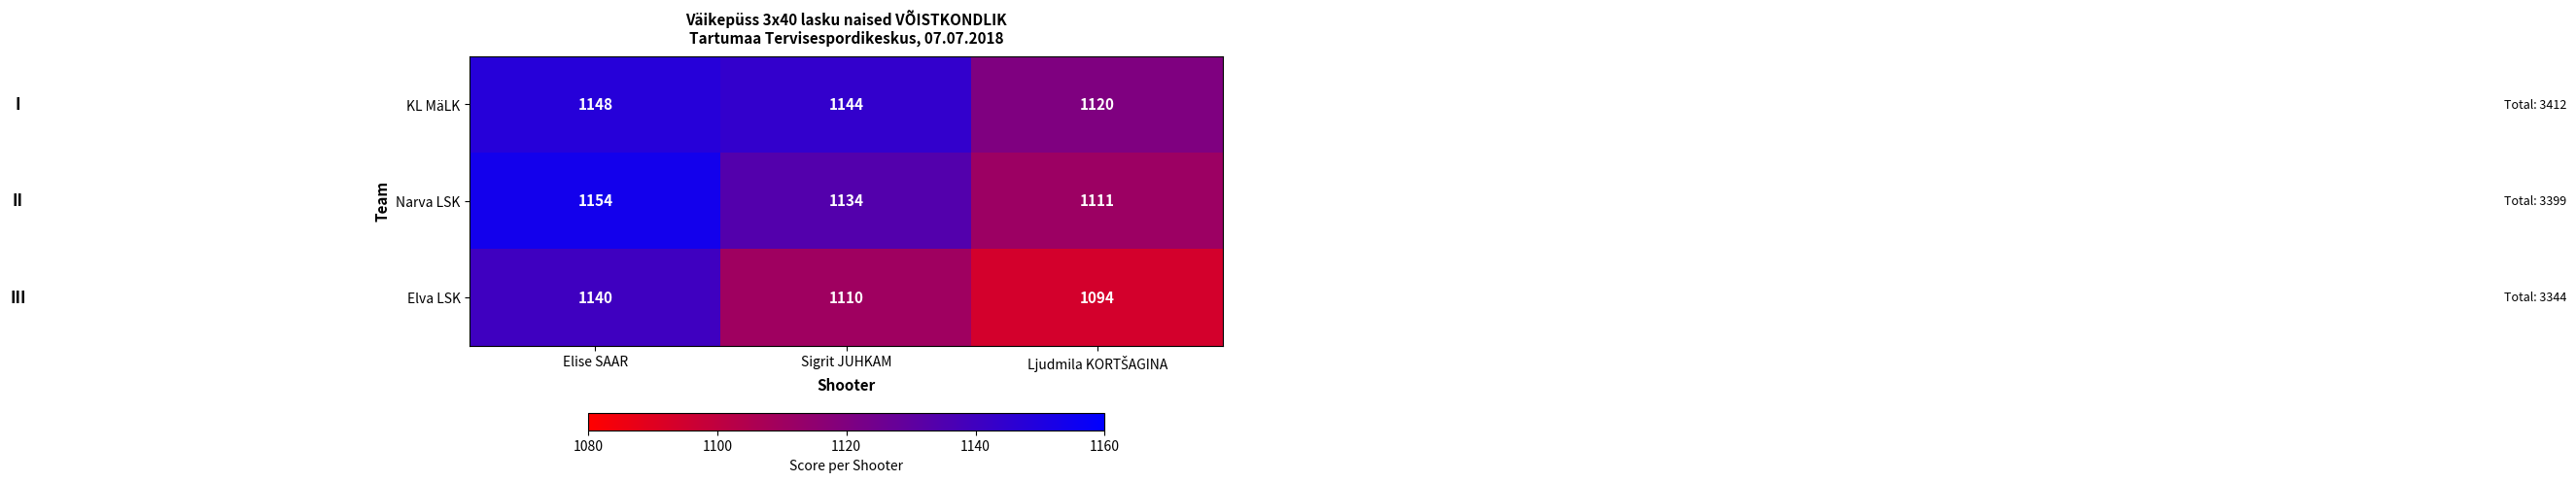

Is it true that KL MäLK equals 1148 at Elise SAAR?

True